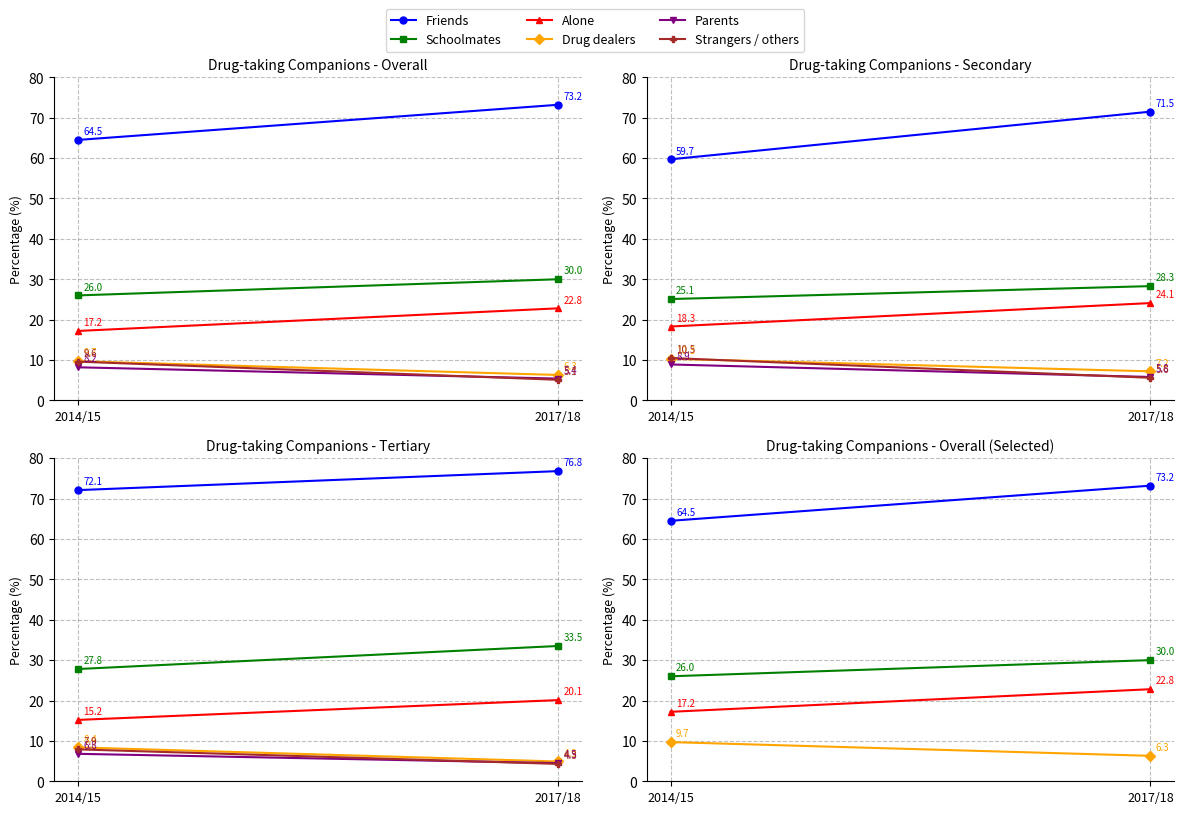

What is the difference between the maximum and minimum values in the Parents series?

2.3